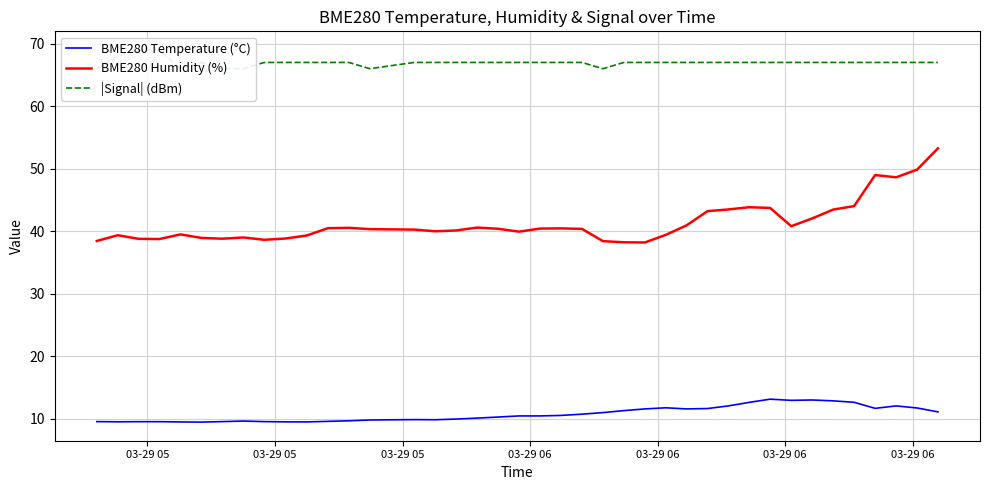

True or false: |Signal| (dBm) has more than 2 interior local peaks.

False